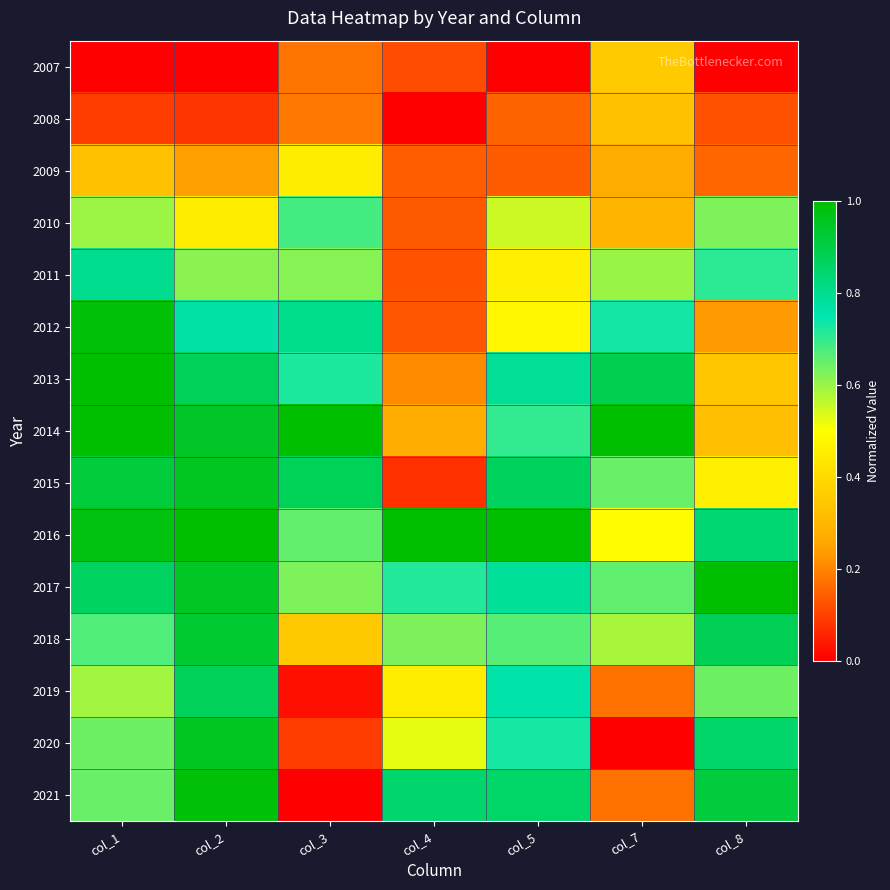

Reading left to right, extract all data points from this chart.

2007: col_1=0.0	col_2=0.0	col_3=0.2	col_4=0.1	col_5=0.0	col_7=0.4	col_8=0.0
2008: col_1=0.1	col_2=0.1	col_3=0.2	col_4=0.0	col_5=0.2	col_7=0.3	col_8=0.1
2009: col_1=0.3	col_2=0.2	col_3=0.5	col_4=0.1	col_5=0.1	col_7=0.3	col_8=0.2
2010: col_1=0.6	col_2=0.5	col_3=0.7	col_4=0.1	col_5=0.5	col_7=0.3	col_8=0.6
2011: col_1=0.8	col_2=0.6	col_3=0.6	col_4=0.1	col_5=0.5	col_7=0.6	col_8=0.7
2012: col_1=1.0	col_2=0.8	col_3=0.8	col_4=0.1	col_5=0.5	col_7=0.7	col_8=0.2
2013: col_1=1.0	col_2=0.9	col_3=0.7	col_4=0.2	col_5=0.8	col_7=0.9	col_8=0.3
2014: col_1=1.0	col_2=0.9	col_3=1.0	col_4=0.3	col_5=0.7	col_7=1.0	col_8=0.3
2015: col_1=0.9	col_2=1.0	col_3=0.9	col_4=0.1	col_5=0.9	col_7=0.6	col_8=0.5
2016: col_1=1.0	col_2=1.0	col_3=0.7	col_4=1.0	col_5=1.0	col_7=0.5	col_8=0.8
2017: col_1=0.9	col_2=0.9	col_3=0.6	col_4=0.7	col_5=0.8	col_7=0.7	col_8=1.0
2018: col_1=0.7	col_2=0.9	col_3=0.4	col_4=0.6	col_5=0.7	col_7=0.6	col_8=0.9
2019: col_1=0.6	col_2=0.9	col_3=0.0	col_4=0.5	col_5=0.8	col_7=0.2	col_8=0.6
2020: col_1=0.6	col_2=1.0	col_3=0.1	col_4=0.5	col_5=0.7	col_7=0.0	col_8=0.8
2021: col_1=0.6	col_2=1.0	col_3=0.0	col_4=0.8	col_5=0.9	col_7=0.2	col_8=0.9